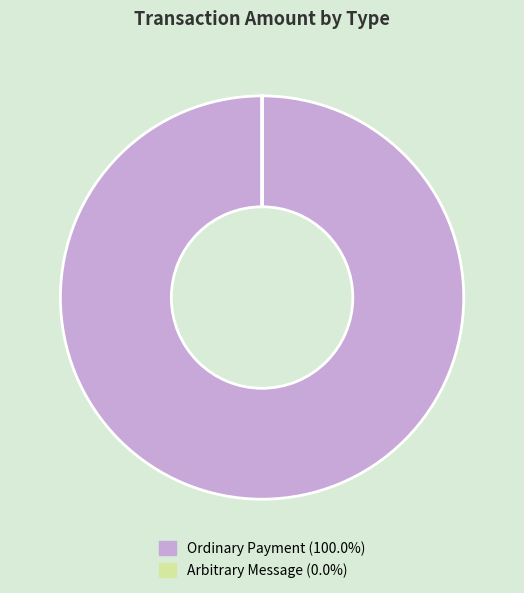

Does Ordinary Payment represent more than half of the total?

Yes